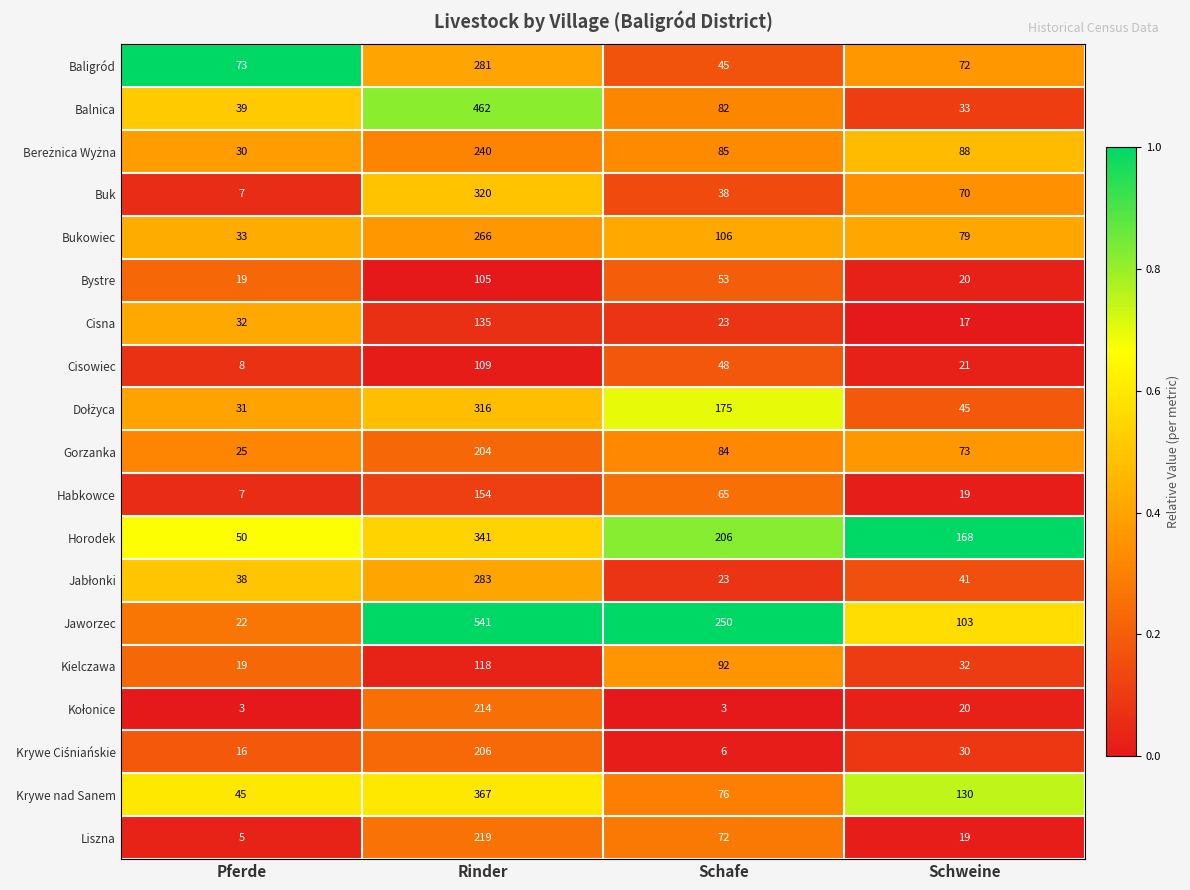

Which series has the largest range (max minus min)?

Jaworzec